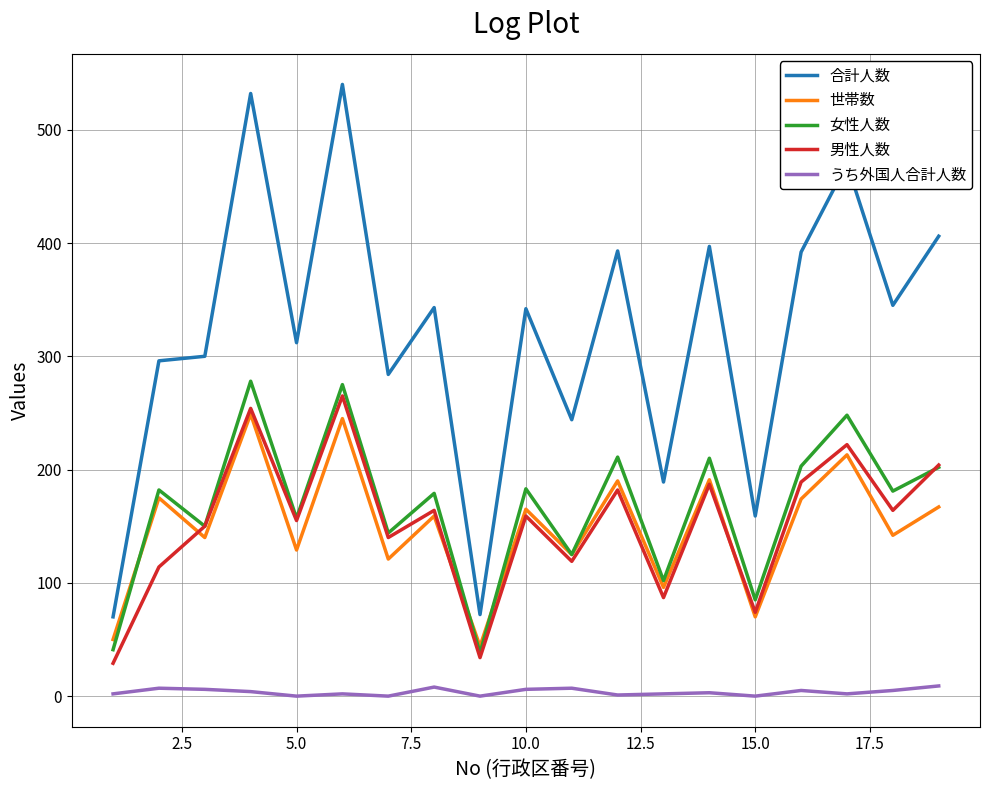

True or false: 女性人数 and 合計人数 cross at least once.

False